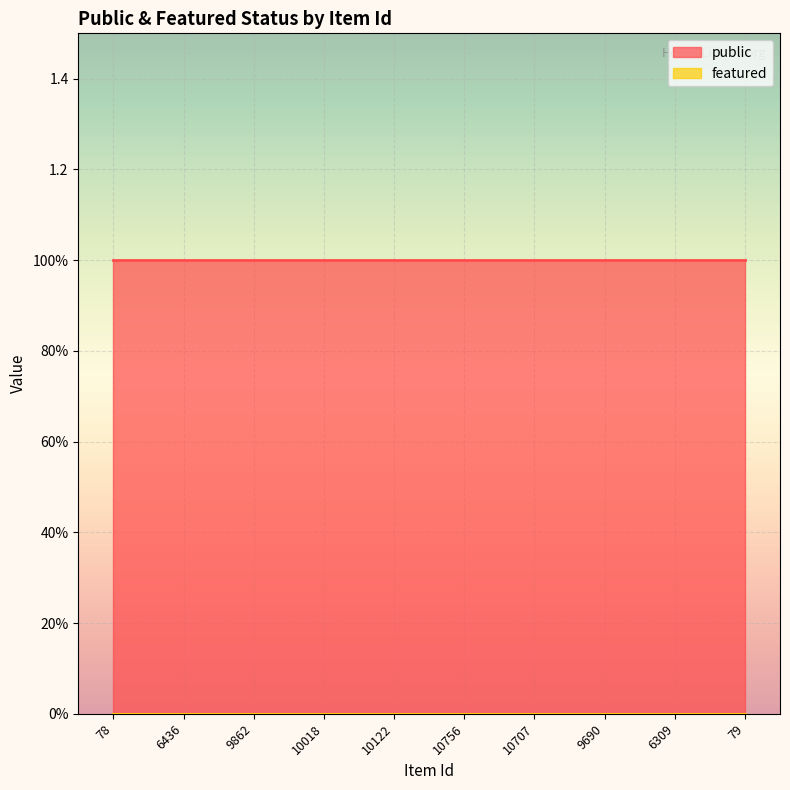

Which category has the lowest value in the featured series?

78